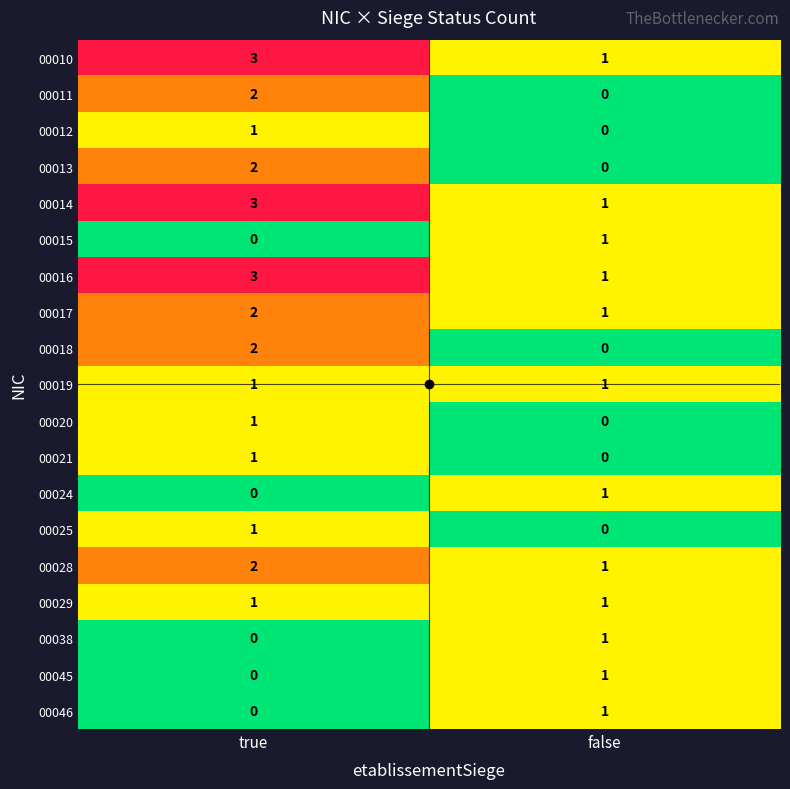

At which label is 00045 closest to 0?

true